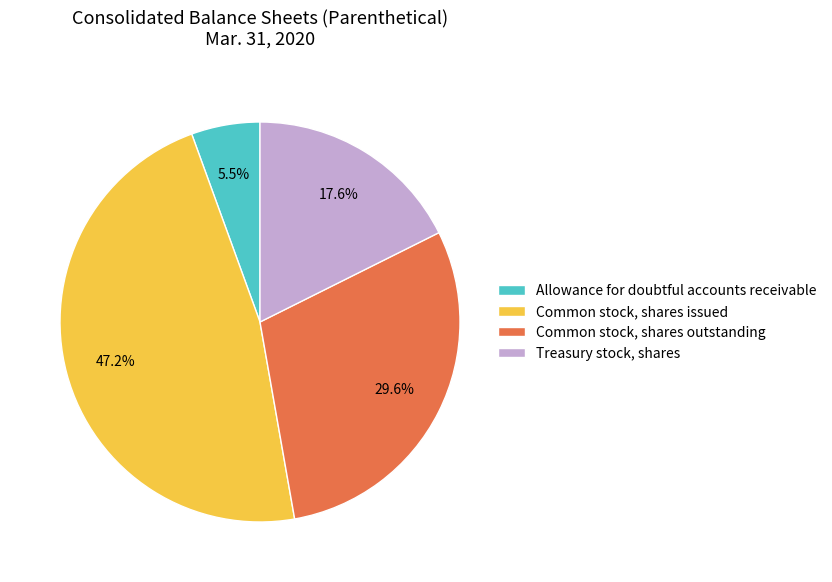

How much of the chart is everything except Common stock, shares outstanding?

70.4%